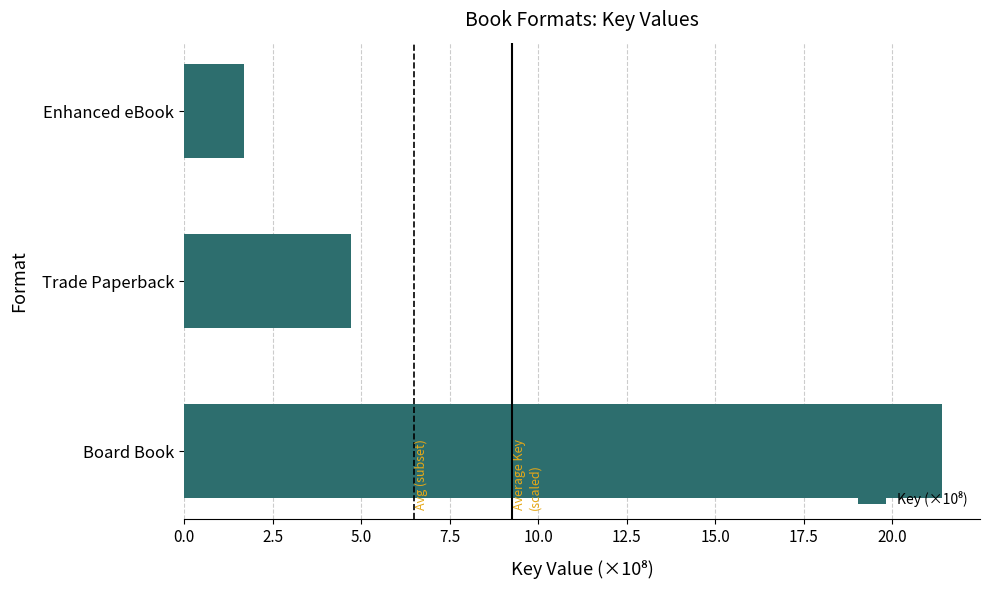

What is the minimum value shown in the chart?

1.7